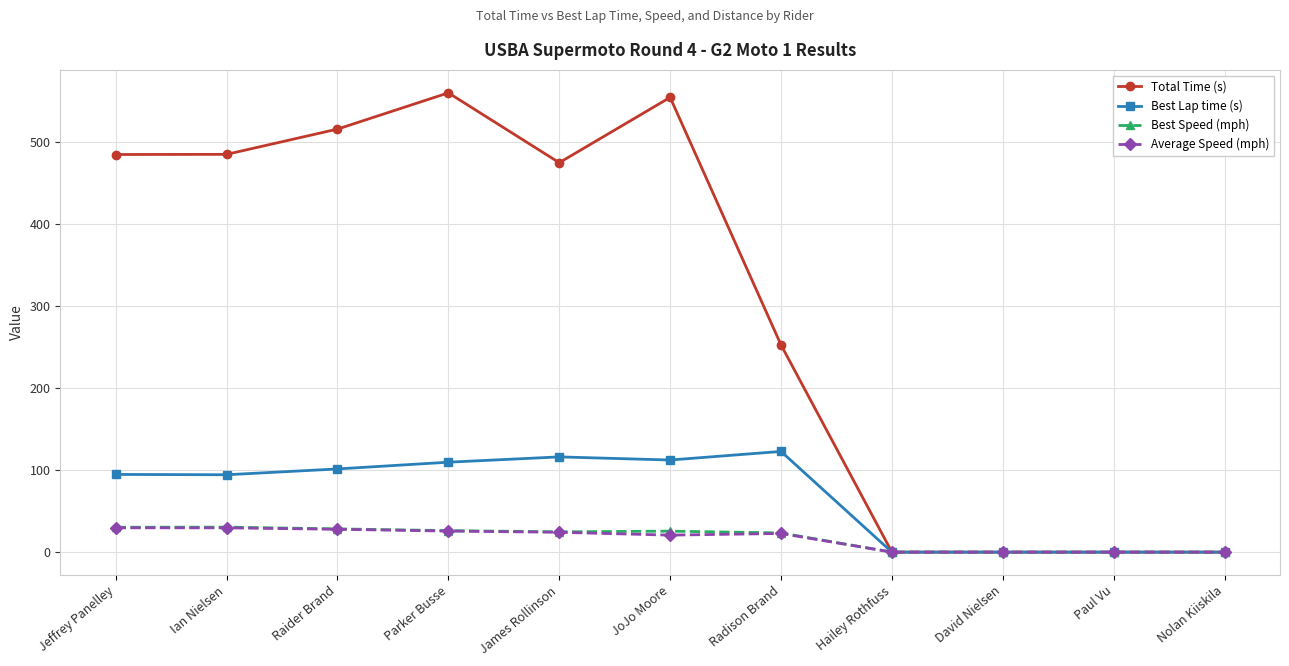

True or false: Best Lap time (s) has more than 0 interior local peaks.

True